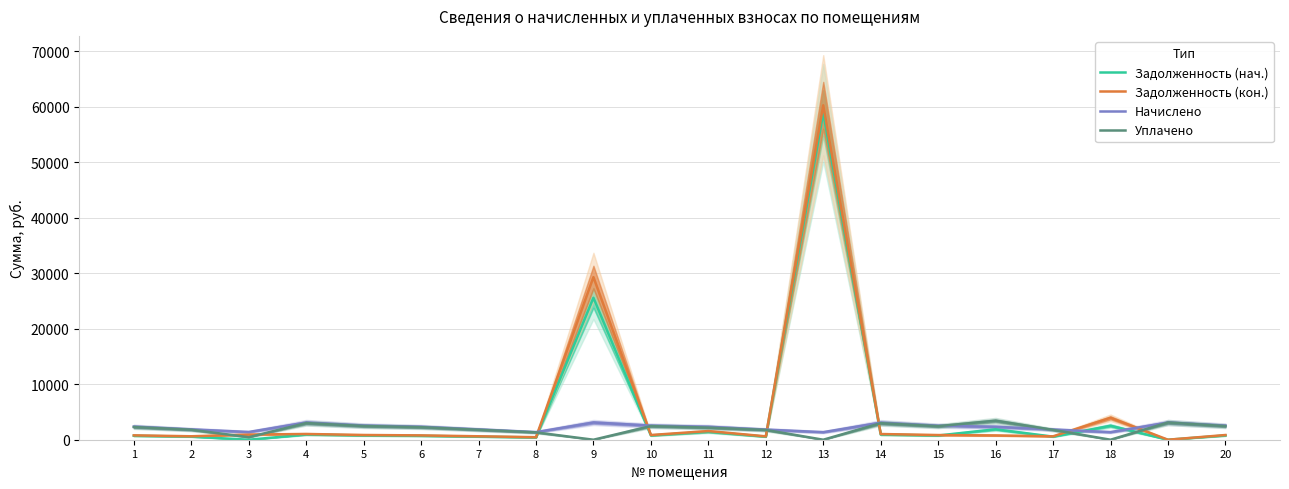

Does the chart display data point markers on the line(s)?

No